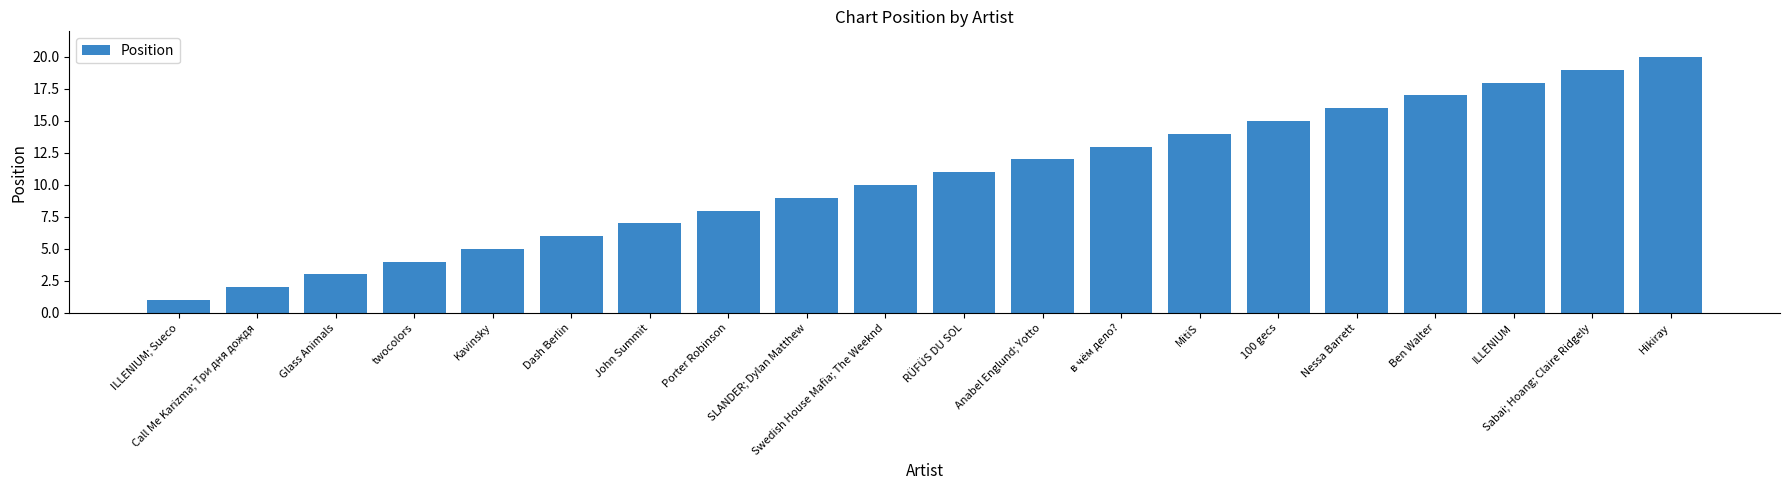

At which category does the chart reach its peak across all series?

Hikiray